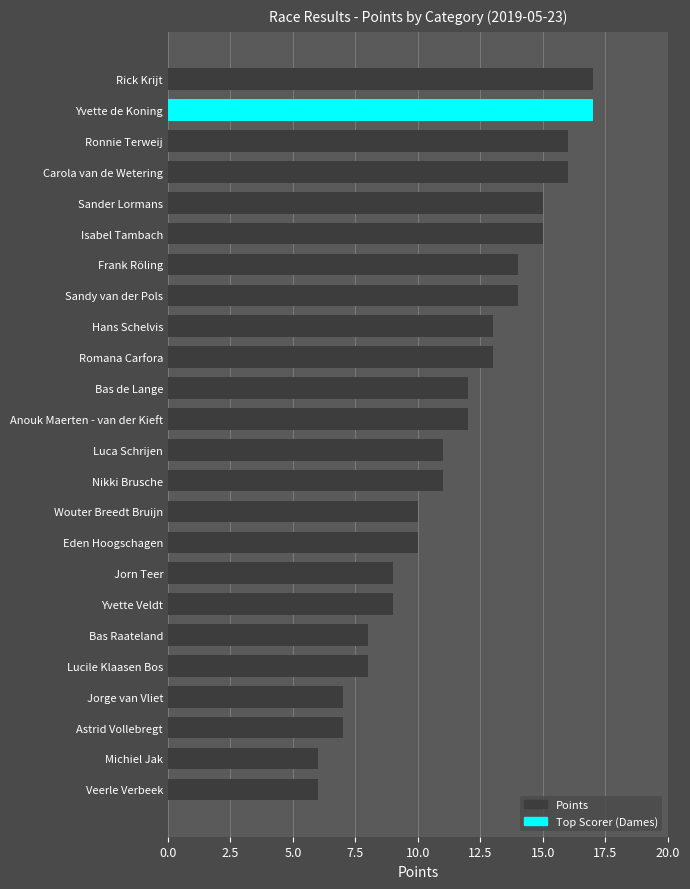

How many values are below 12?

12